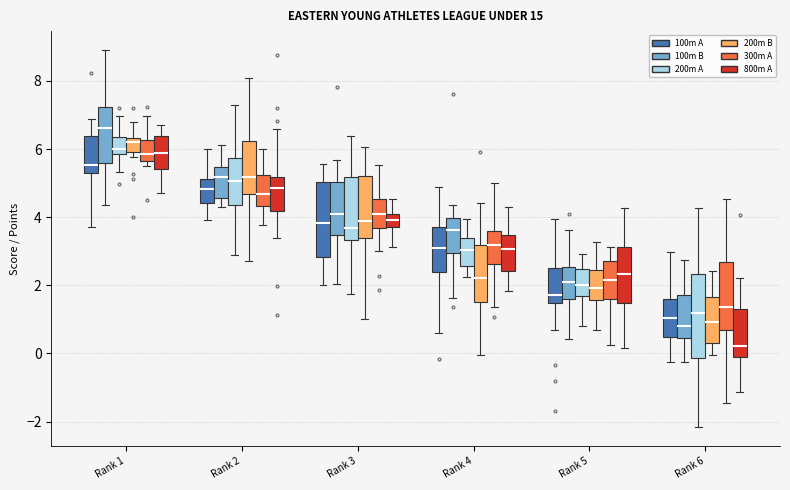

Reading left to right, transcribe this box plot: for each box, give where its median line is, the range the box spans, and where its two whiskers end, as read against the y-axis. The values are not printed on the chart, so give them approximately, as read against the axis.

Rank 1 (100m A): median 5.6, box 5.4 to 6.4, whiskers 3.8 to 6.8
Rank 1 (100m B): median 6.6, box 5.6 to 7.2, whiskers 4.4 to 9.0
Rank 1 (200m A): median 6.0, box 5.8 to 6.4, whiskers 5.4 to 7.0
Rank 1 (200m B): median 6.2, box 6.0 to 6.4, whiskers 5.8 to 6.8
Rank 1 (300m A): median 5.8, box 5.6 to 6.2, whiskers 5.6 (just below the box's lower edge) to 7.0
Rank 1 (800m A): median 5.8, box 5.4 to 6.4, whiskers 4.8 to 6.8
Rank 2 (100m A): median 4.8, box 4.4 to 5.2, whiskers 4.0 to 6.0
Rank 2 (100m B): median 5.2, box 4.6 to 5.4, whiskers 4.4 to 6.2
Rank 2 (200m A): median 5.0, box 4.4 to 5.8, whiskers 3.0 to 7.2
Rank 2 (200m B): median 5.2, box 4.6 to 6.2, whiskers 2.6 to 8.0
Rank 2 (300m A): median 4.6, box 4.4 to 5.2, whiskers 3.8 to 6.0
Rank 2 (800m A): median 4.8, box 4.2 to 5.2, whiskers 3.4 to 6.6
Rank 3 (100m A): median 3.8, box 2.8 to 5.0, whiskers 2.0 to 5.6
Rank 3 (100m B): median 4.0, box 3.4 to 5.0, whiskers 2.0 to 5.6
Rank 3 (200m A): median 3.6, box 3.4 to 5.2, whiskers 1.8 to 6.4
Rank 3 (200m B): median 3.8, box 3.4 to 5.2, whiskers 1.0 to 6.0
Rank 3 (300m A): median 4.0, box 3.6 to 4.6, whiskers 3.0 to 5.6
Rank 3 (800m A): median 4.0 (inside the box), box 3.8 to 4.0, whiskers 3.2 to 4.6
Rank 4 (100m A): median 3.2, box 2.4 to 3.8, whiskers 0.6 to 4.8
Rank 4 (100m B): median 3.6, box 3.0 to 4.0, whiskers 1.6 to 4.4
Rank 4 (200m A): median 3.0, box 2.6 to 3.4, whiskers 2.2 to 4.0
Rank 4 (200m B): median 2.2, box 1.6 to 3.2, whiskers 0.0 to 4.4
Rank 4 (300m A): median 3.2, box 2.6 to 3.6, whiskers 1.4 to 5.0
Rank 4 (800m A): median 3.0, box 2.4 to 3.4, whiskers 1.8 to 4.4
Rank 5 (100m A): median 1.8, box 1.4 to 2.6, whiskers 0.6 to 4.0
Rank 5 (100m B): median 2.0, box 1.6 to 2.6, whiskers 0.4 to 3.6
Rank 5 (200m A): median 2.0, box 1.6 to 2.4, whiskers 0.8 to 3.0
Rank 5 (200m B): median 2.0, box 1.6 to 2.4, whiskers 0.6 to 3.2
Rank 5 (300m A): median 2.2, box 1.6 to 2.8, whiskers 0.2 to 3.2
Rank 5 (800m A): median 2.4, box 1.4 to 3.2, whiskers 0.2 to 4.2
Rank 6 (100m A): median 1.0, box 0.4 to 1.6, whiskers -0.2 to 3.0
Rank 6 (100m B): median 0.8, box 0.4 to 1.8, whiskers -0.2 to 2.8
Rank 6 (200m A): median 1.2, box -0.2 to 2.4, whiskers -2.2 to 4.2
Rank 6 (200m B): median 1.0, box 0.4 to 1.6, whiskers 0.0 to 2.4
Rank 6 (300m A): median 1.4, box 0.6 to 2.6, whiskers -1.4 to 4.6
Rank 6 (800m A): median 0.2, box -0.2 to 1.4, whiskers -1.2 to 2.2